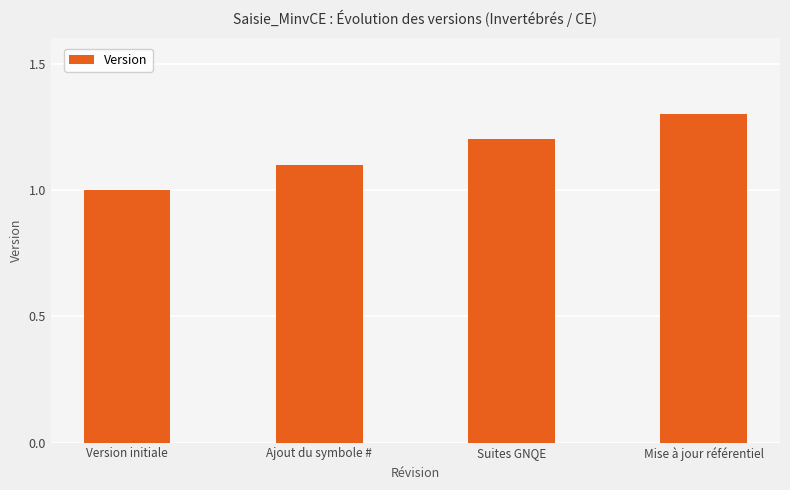

What is the change in value from Version initiale to Mise à jour référentiel?

+0.3